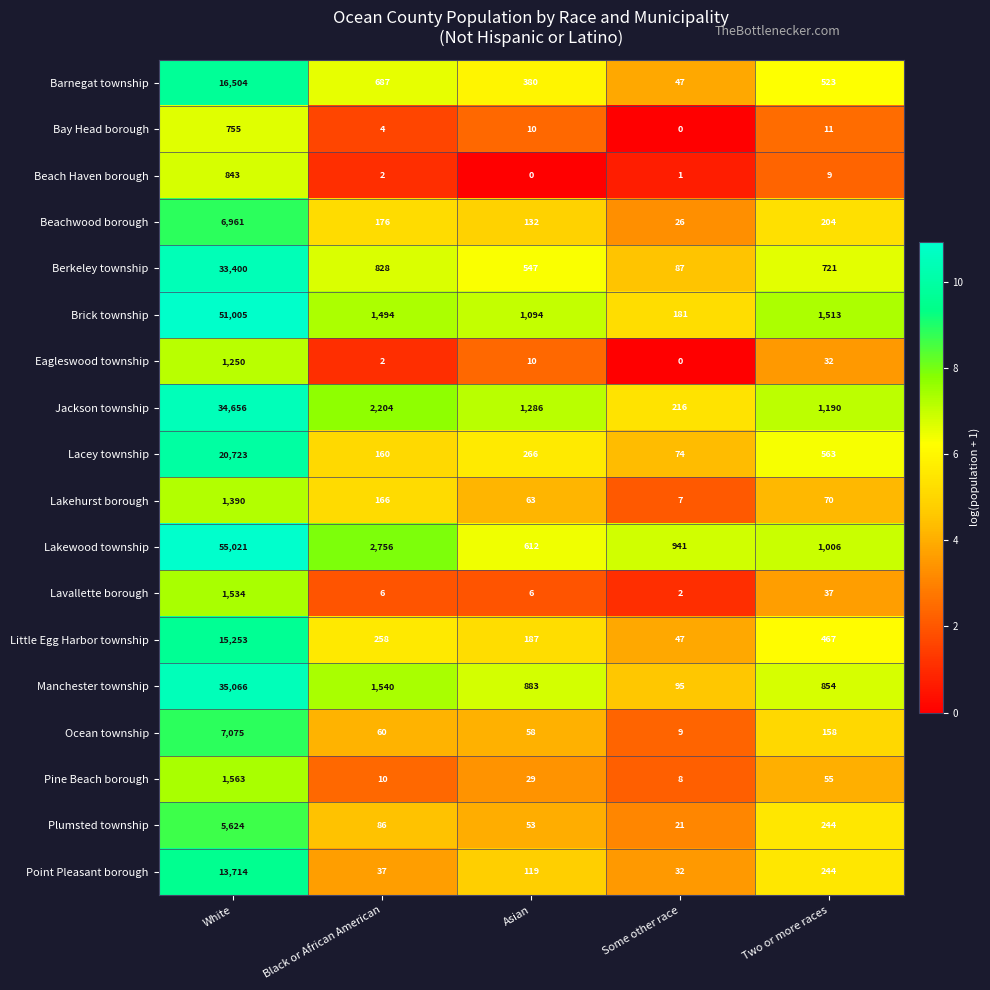

Which label corresponds to the largest value in the chart?

White